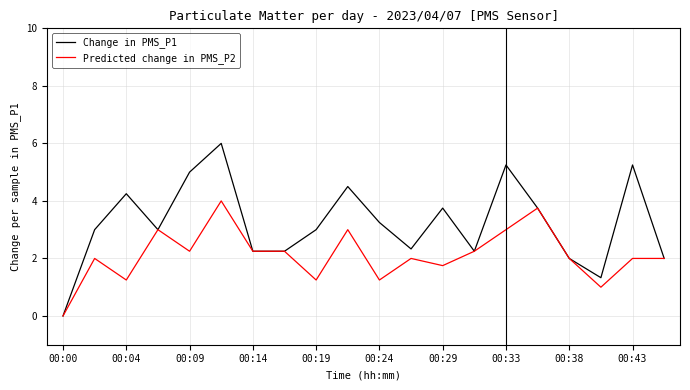

Rank the series by their average value, from lowest to highest.

Predicted change in PMS_P2, Change in PMS_P1